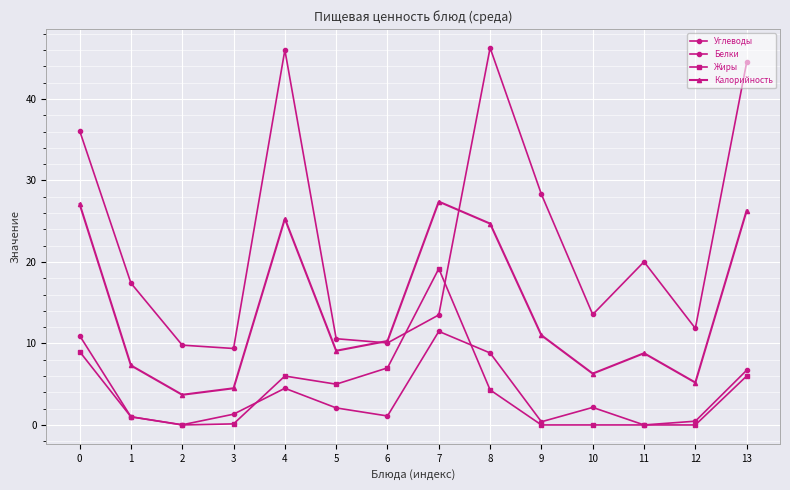

What is the sum of all Жиры values?

57.6